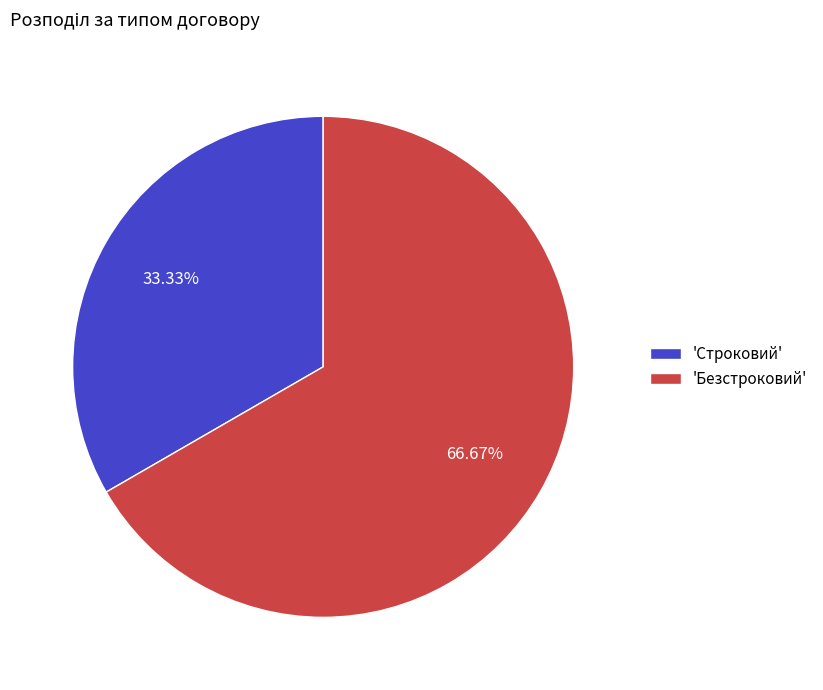

Does 'Безстроковий' account for over 50% of the chart?

Yes